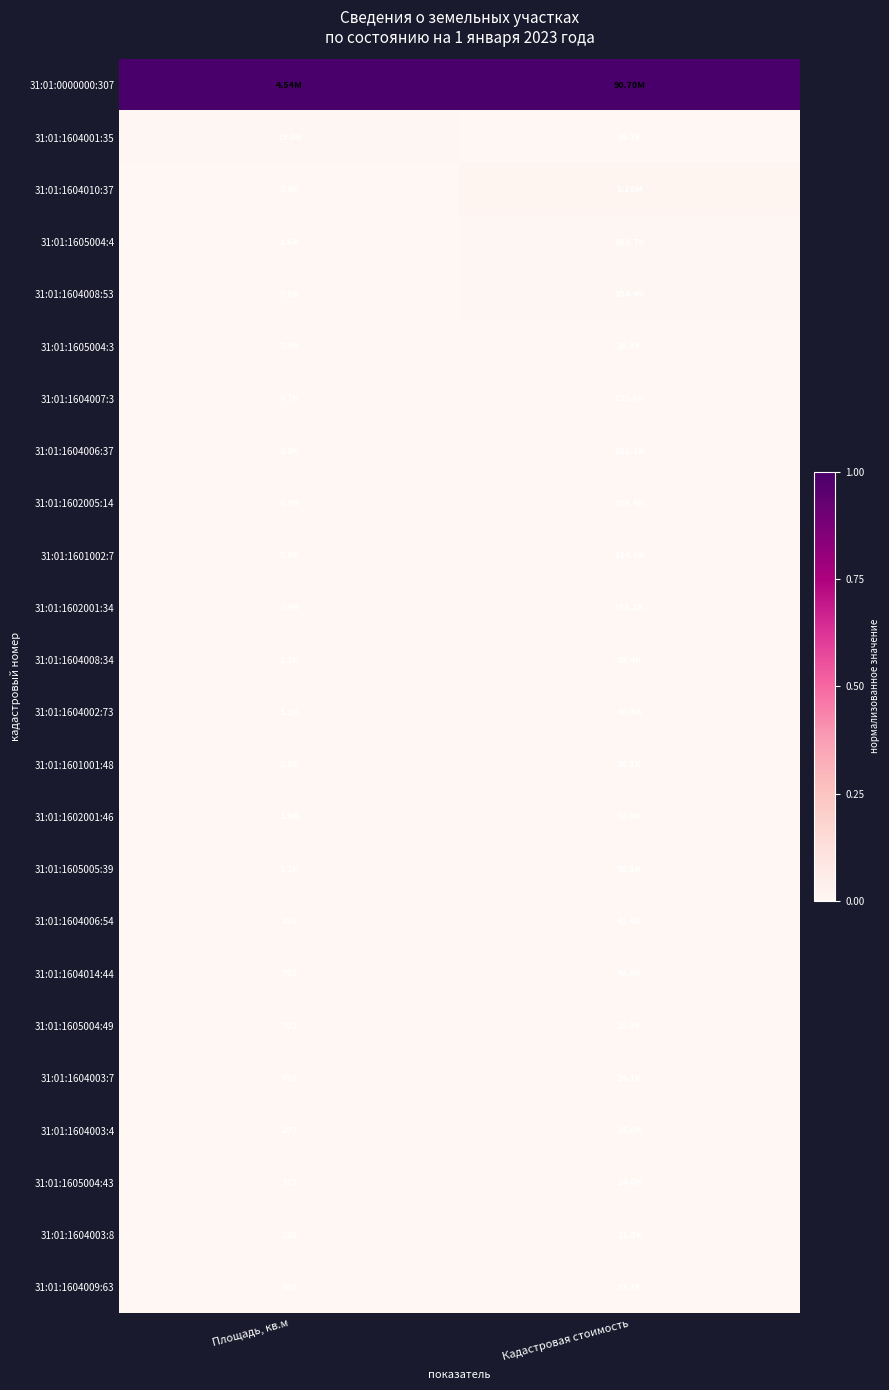

At which label is 31:01:1604006:54 closest to 0?

Площадь, кв.м